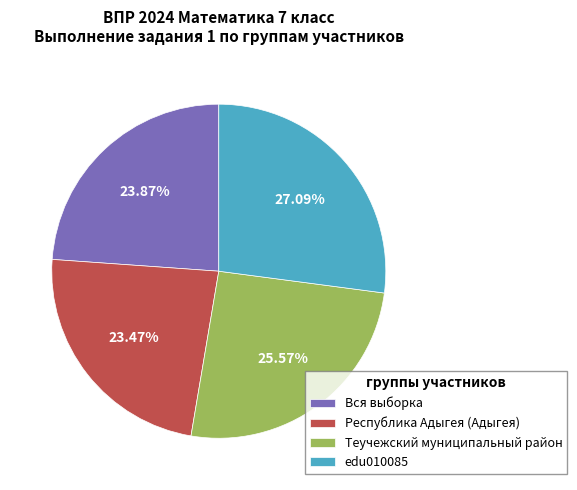

Between Теучежский муниципальный район and Вся выборка, which is larger?

Теучежский муниципальный район